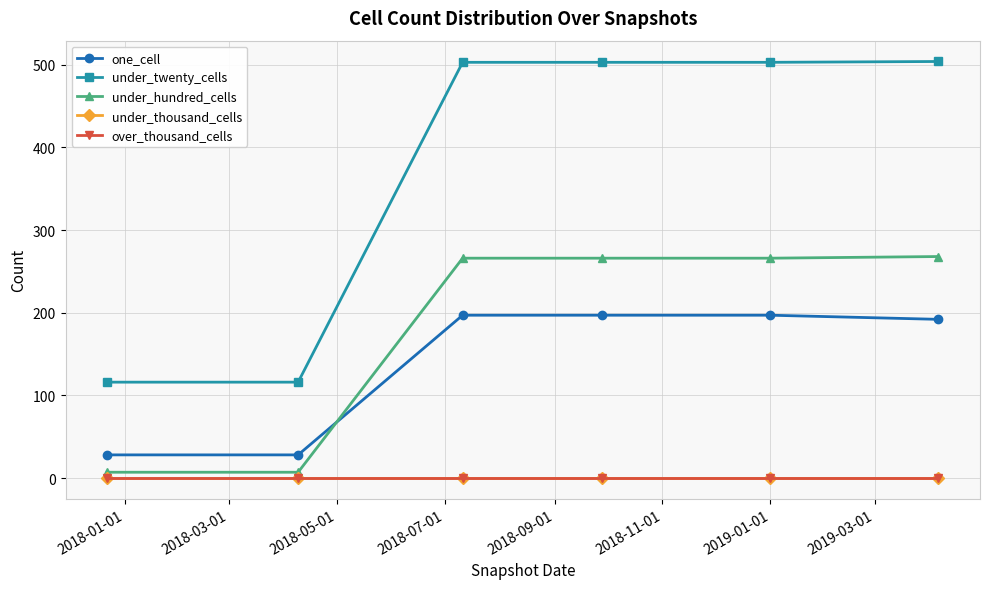

Does the chart have visible grid lines?

Yes